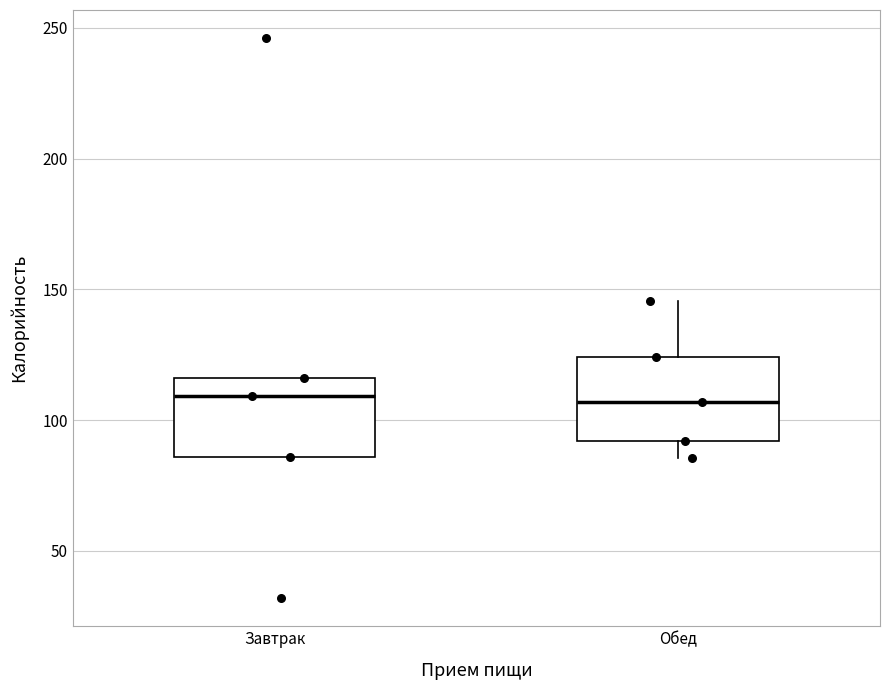

Reading left to right, transcribe this box plot: for each box, give where its median line is, the range the box spans, and where its two whiskers end, as read against the y-axis. The values are not printed on the chart, so give them approximately, as read against the axis.

Завтрак: median 110, box 85 to 115, whiskers 85 to 115
Обед: median 105, box 90 to 125, whiskers 85 to 145